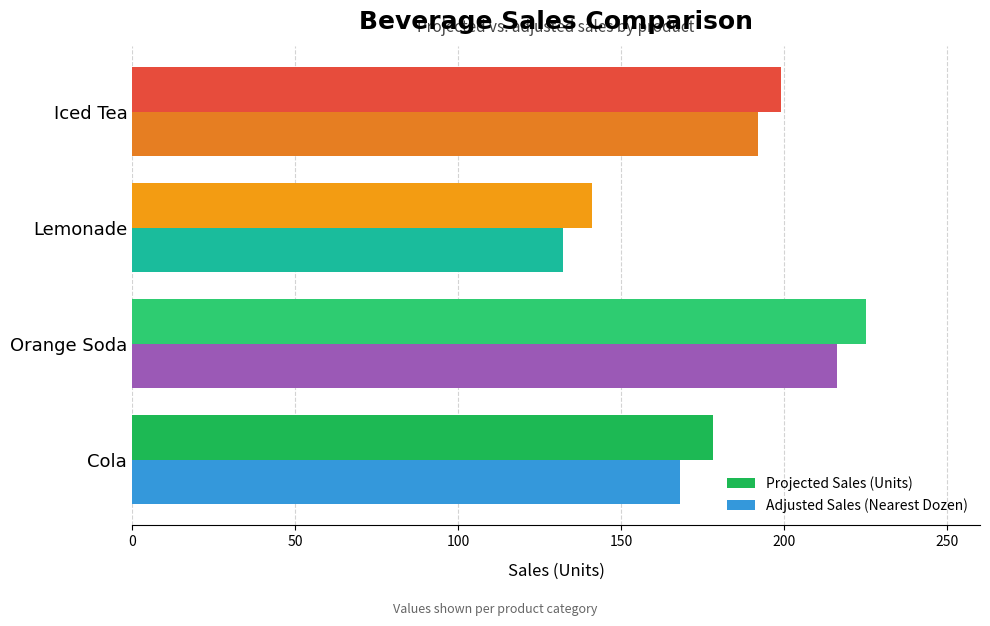

What is the average value of the Projected Sales (Units) series?

186